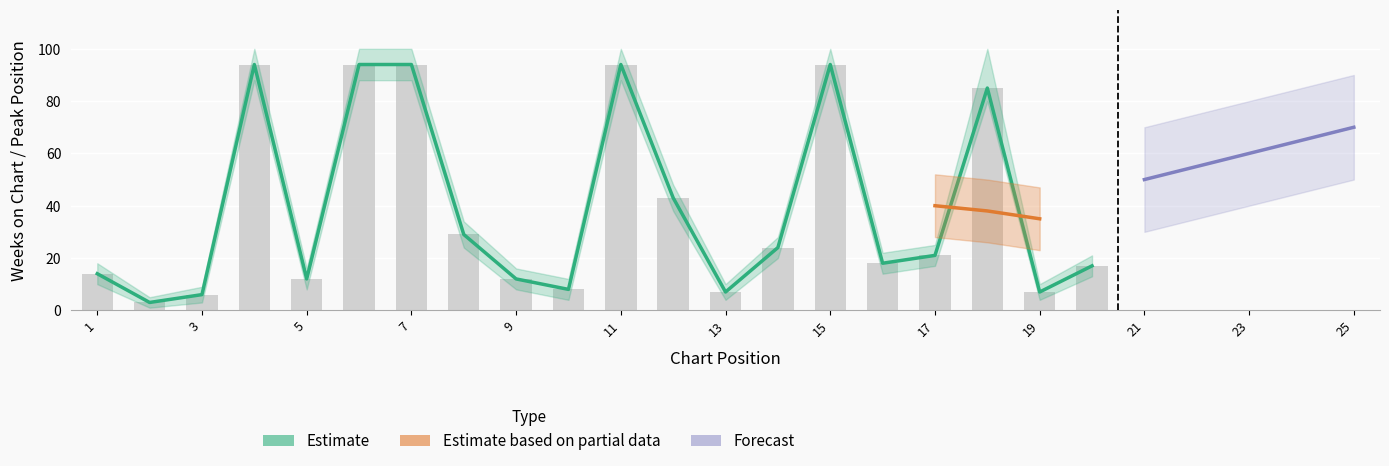

What is the value of the 2nd bar from the left?

3